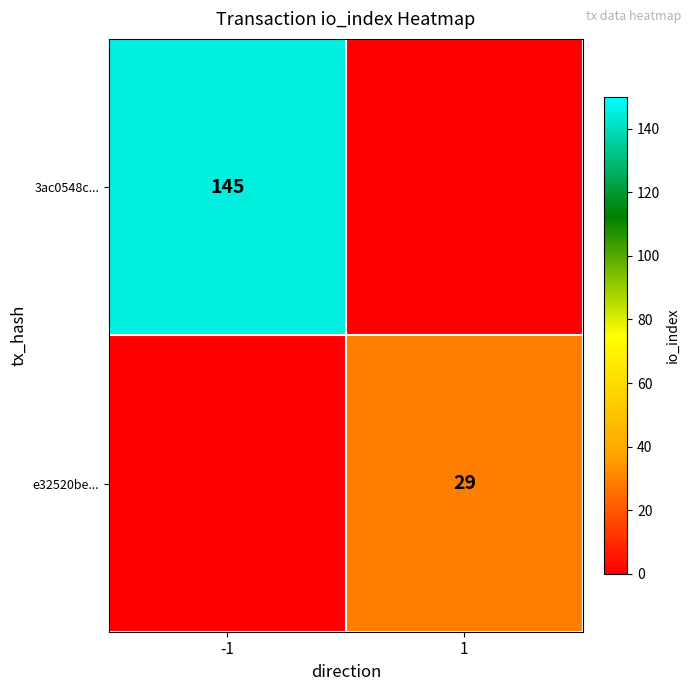

The value of e32520be... at 1 is 15. True or false?

False